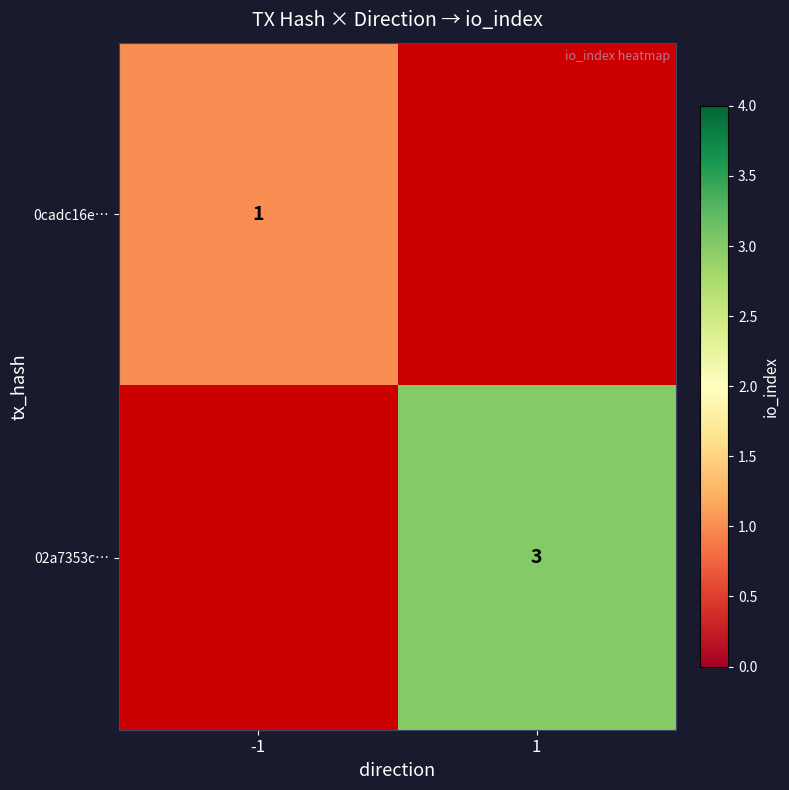

What is the greatest value displayed?

3.0